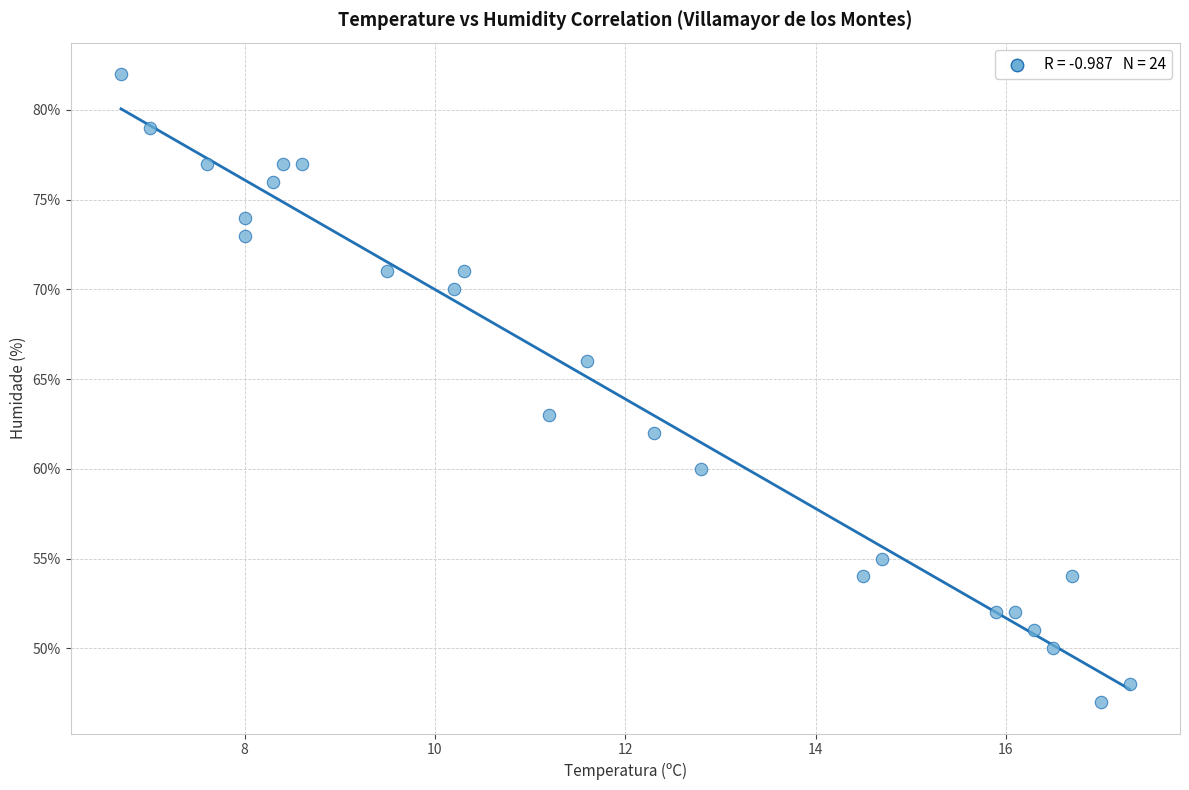

What Y value in the scatter plot is closest to 64?

63